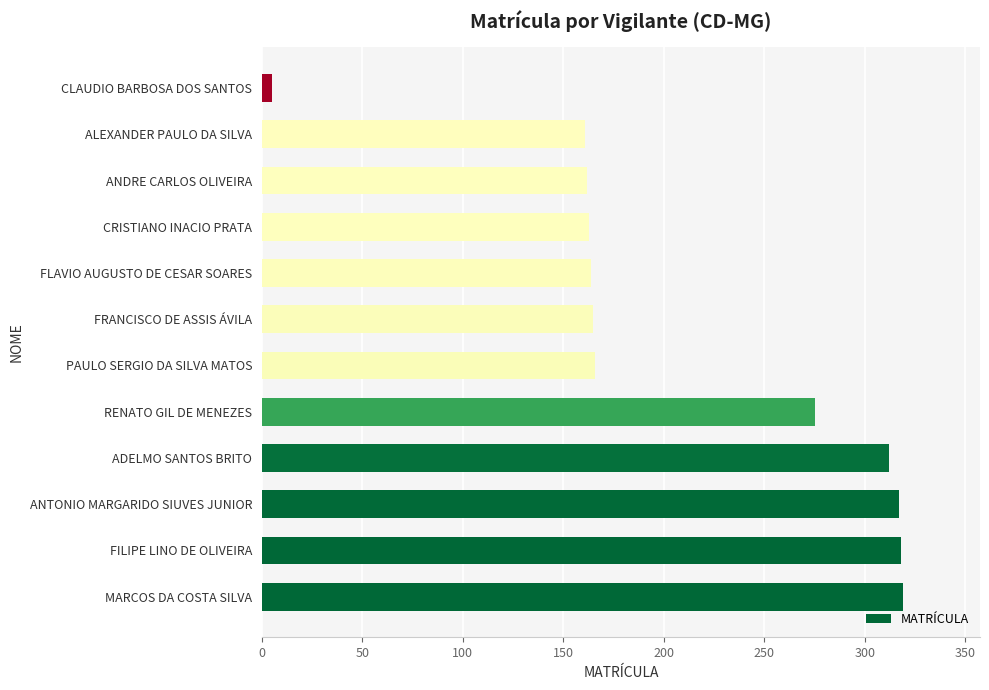

The chart shows a value of 166 at PAULO SERGIO DA SILVA MATOS. True or false?

True